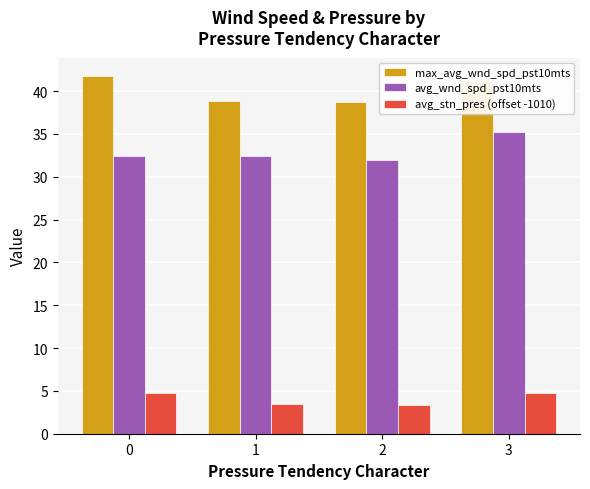

What is the sum of the avg_wnd_spd_pst10mts values at 0 and 1?

64.8